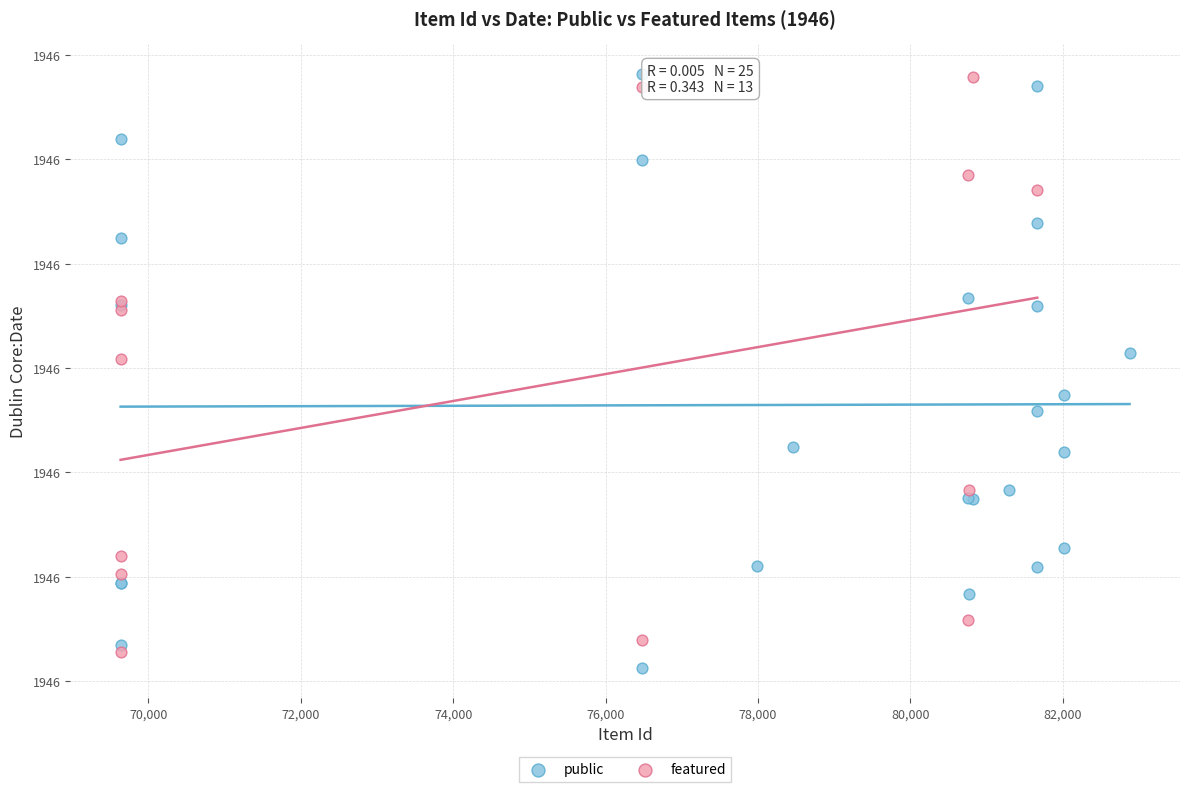

What are all the series names shown in the legend?

public, featured